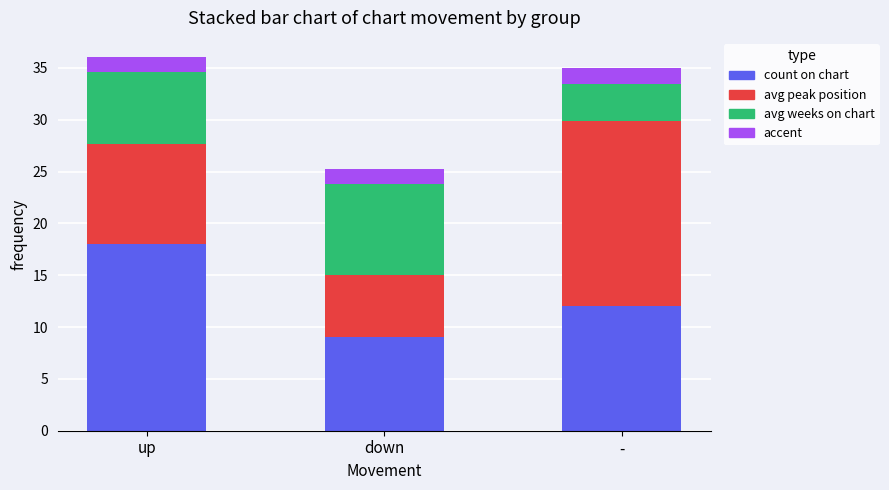

Count the number of data series in this chart.

4